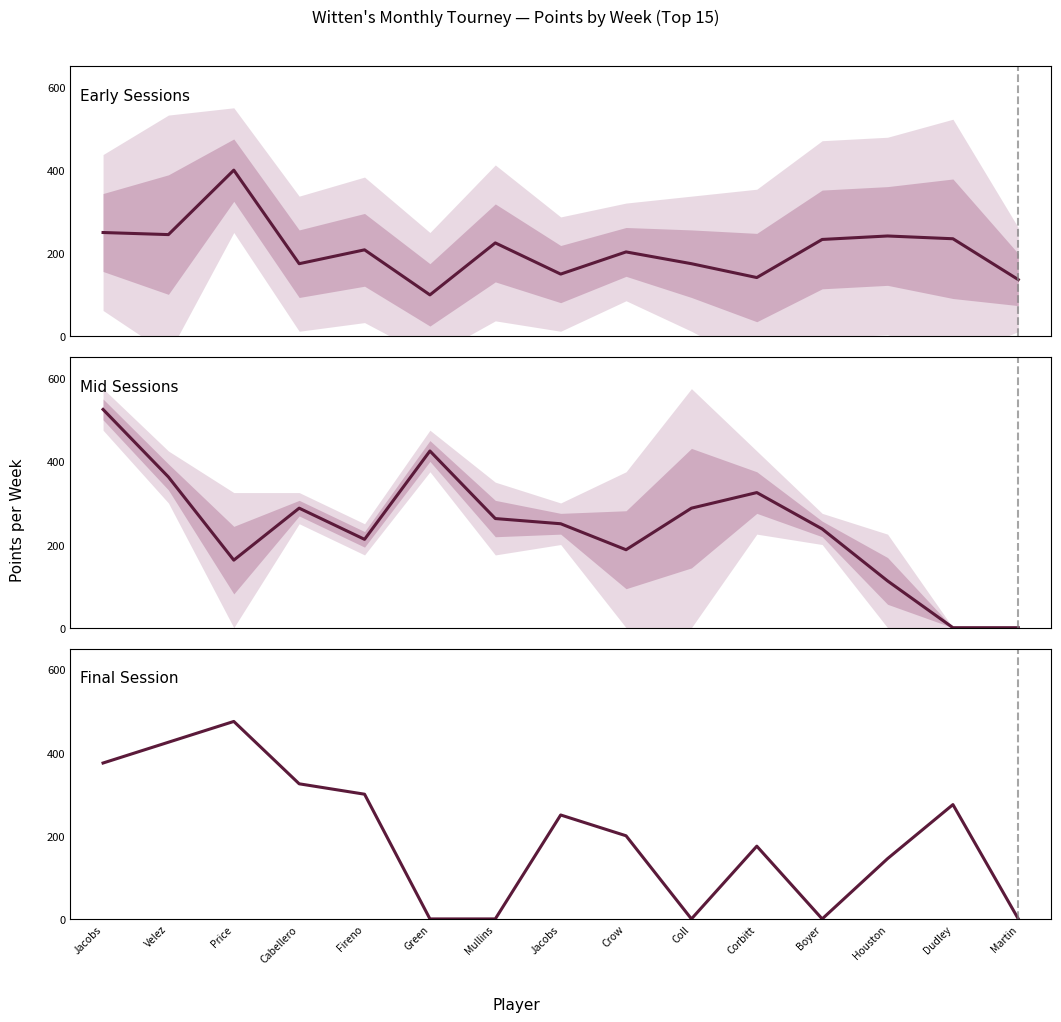

How many distinct data groups are displayed?

3